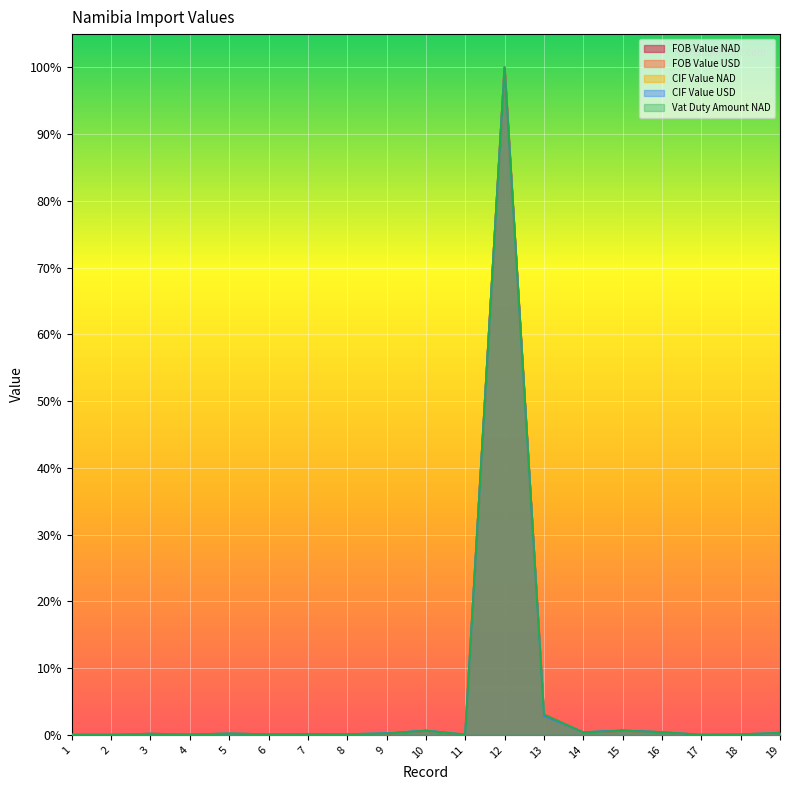

Where do CIF Value USD and Vat Duty Amount NAD first cross each other?

1 and 2